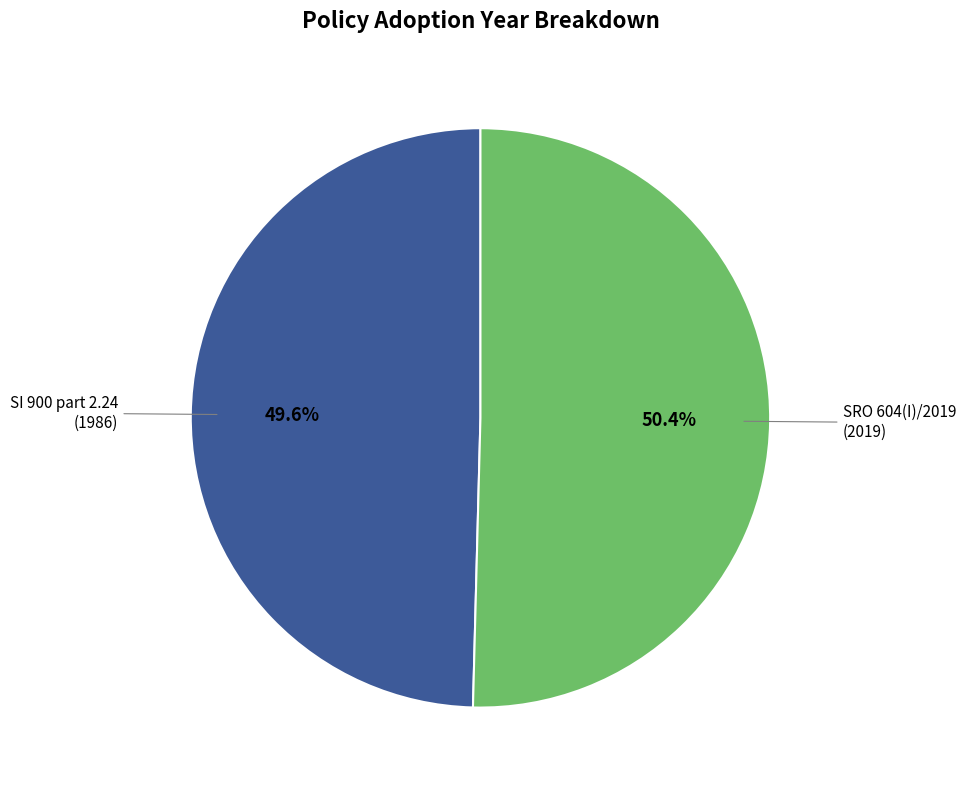

Does any single category account for the majority?

Yes